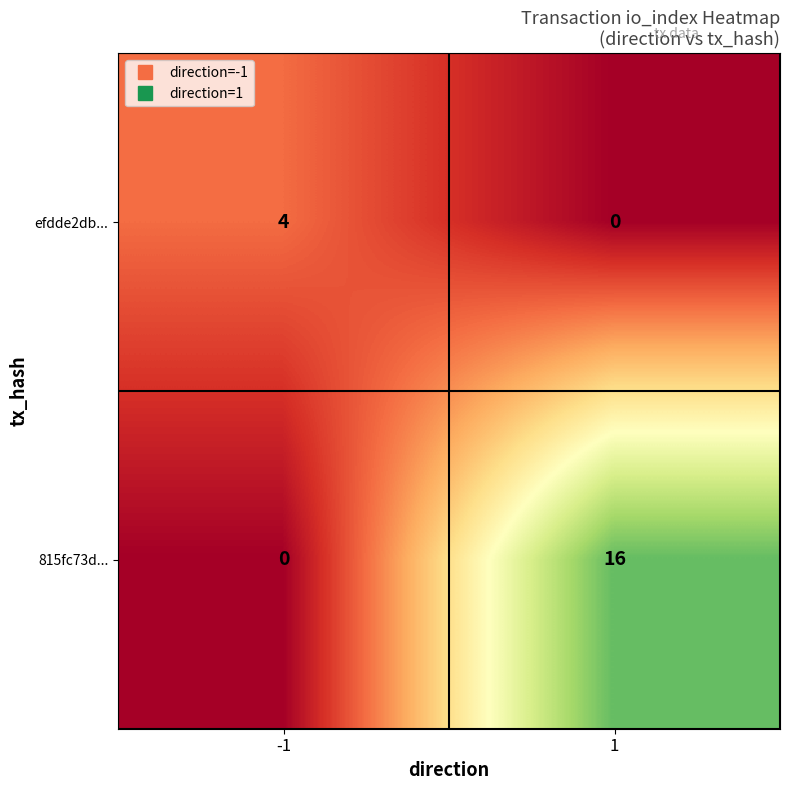

What is the difference between the highest and lowest values at -1?

4